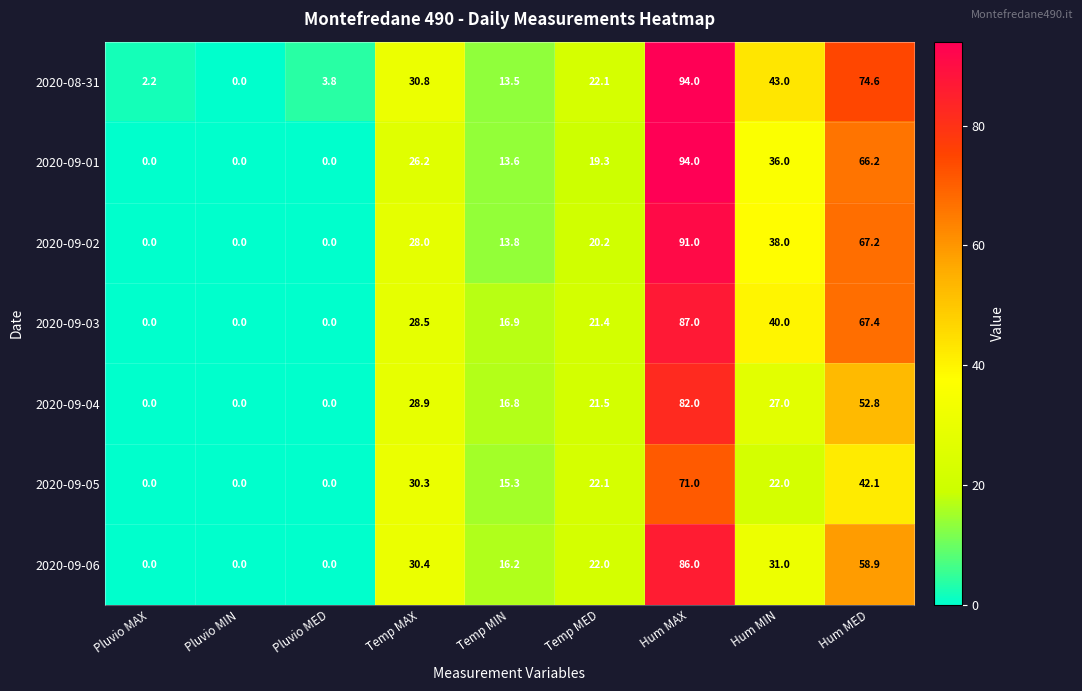

Where does the 2020-09-02 series first go above 20?

Temp MAX